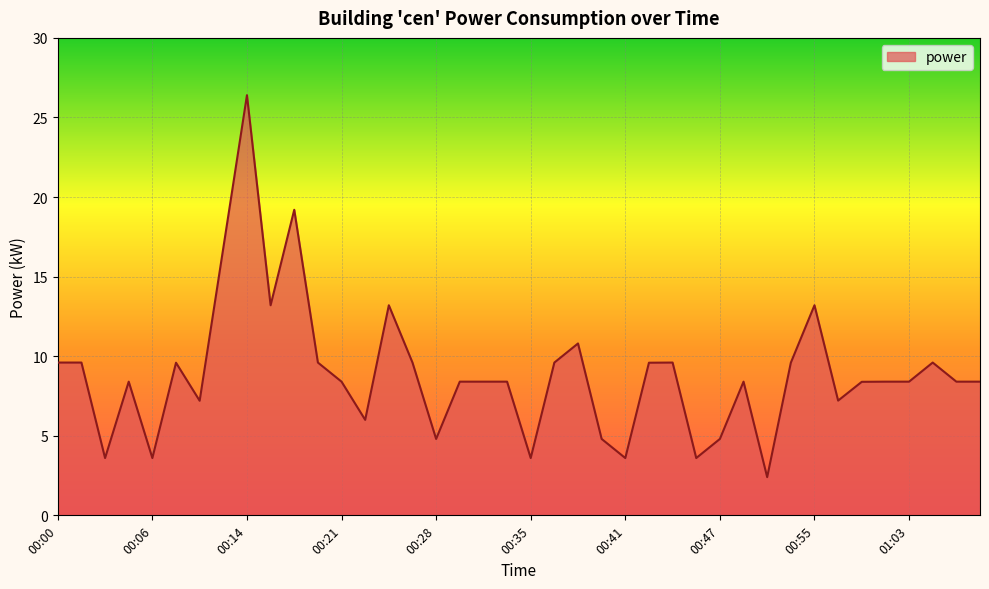

What is the difference between the maximum and minimum values?

24.0